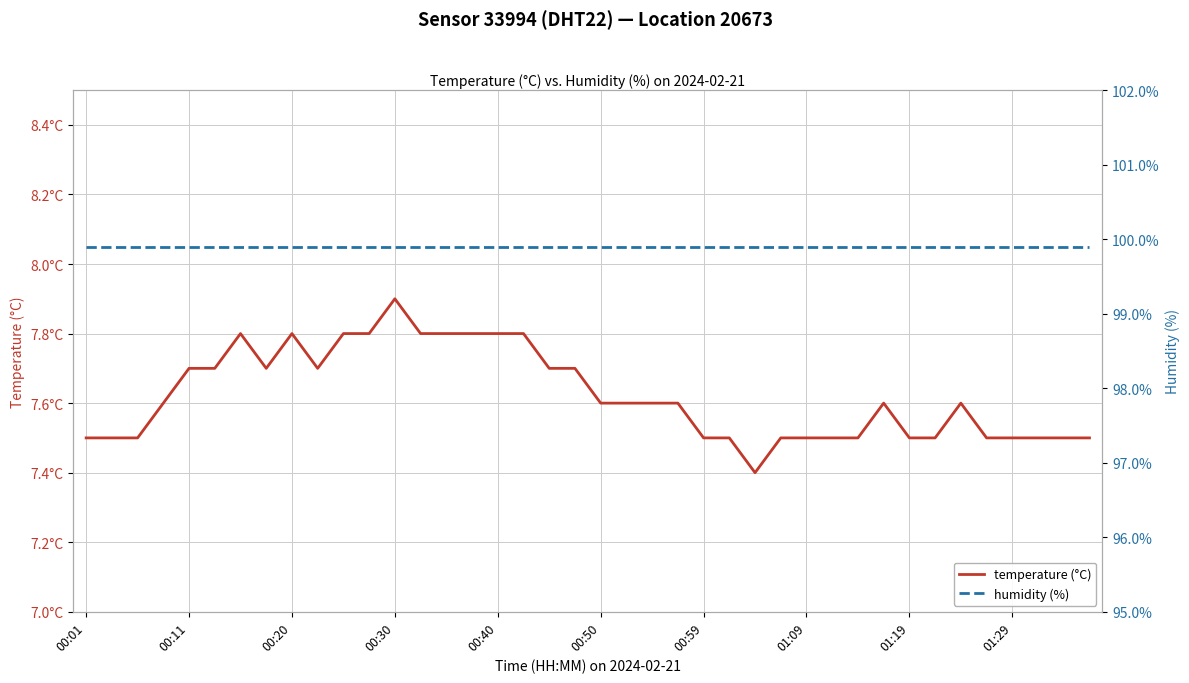

Rank the series at 34 from lowest to highest value.

temperature (°C), humidity (%)